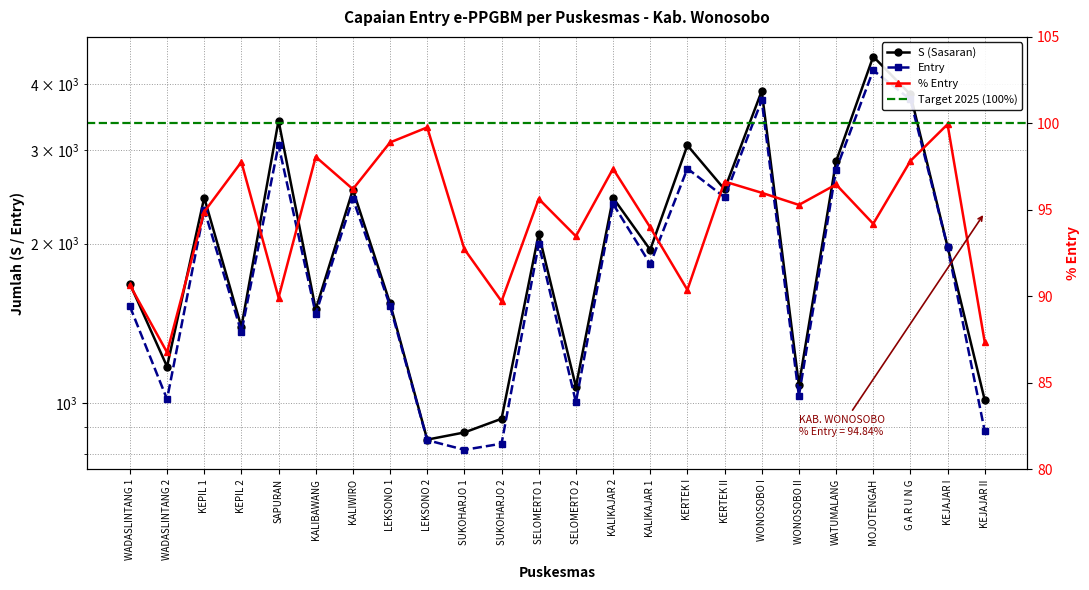

True or false: Entry and S (Sasaran) intersect in this chart.

False